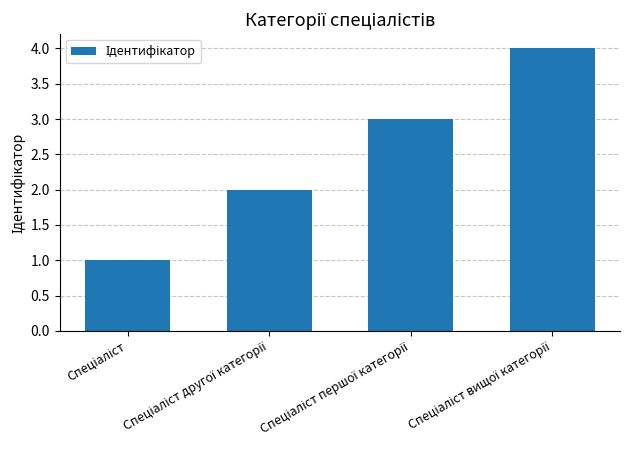

What is the maximum value shown in the chart?

4